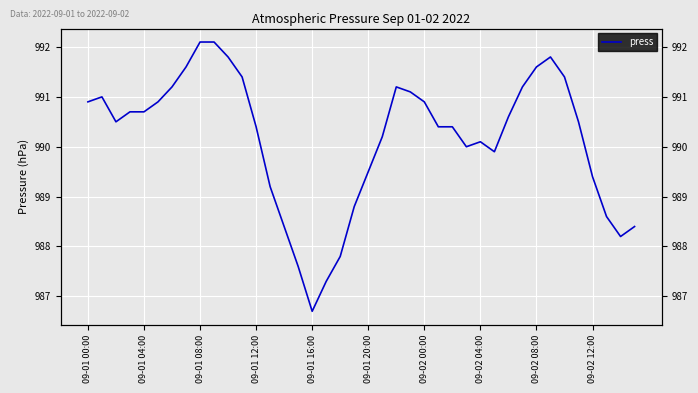

What is the ratio of the value at 13 to the value at 28?

1.0